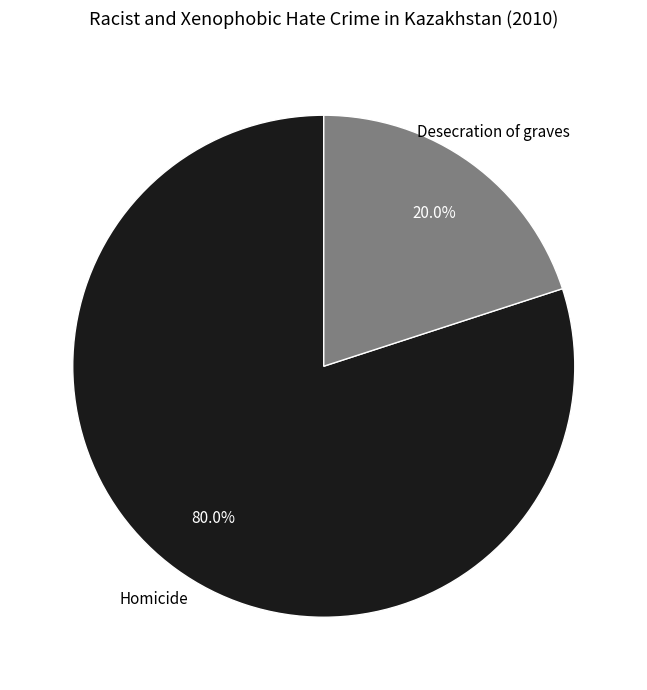

Is there a majority slice in this chart?

Yes